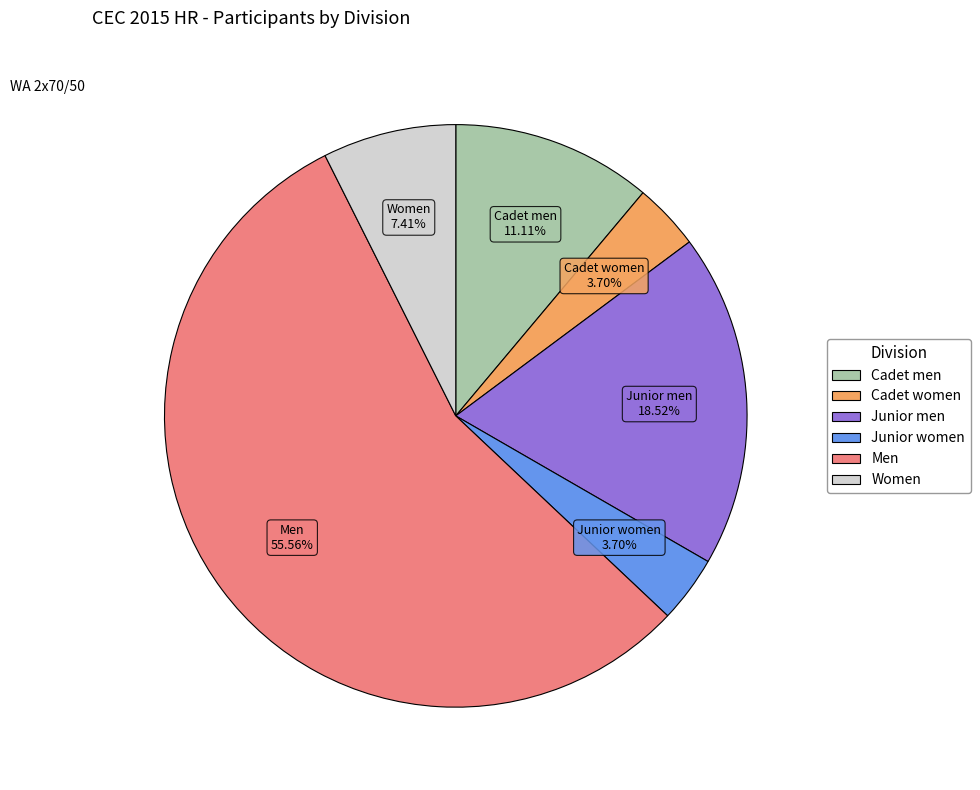

What is the largest slice in the pie chart?

Men